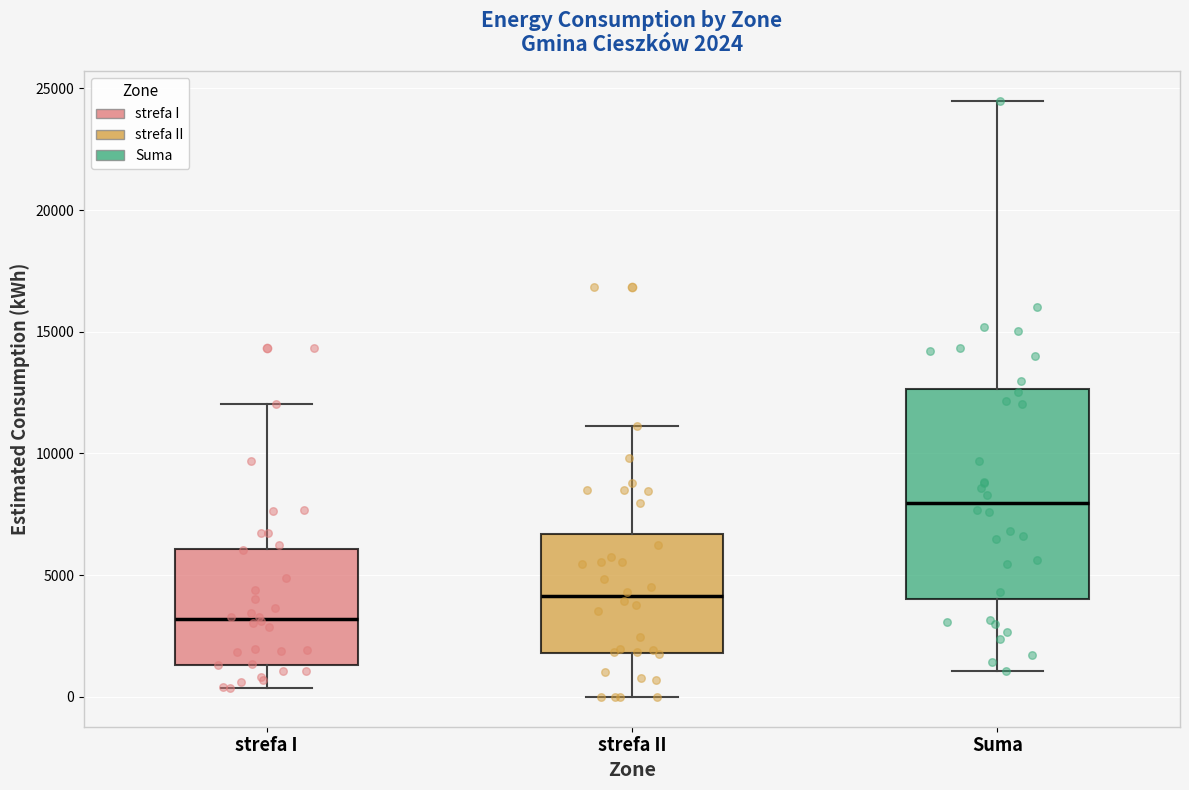

Which box's median line is the highest?

Suma